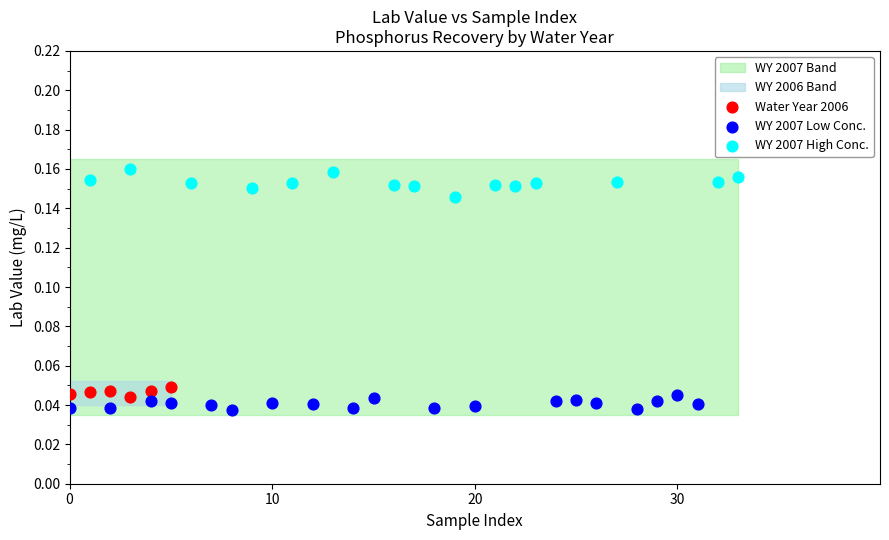

Which series reaches the maximum Y coordinate?

WY 2007 High Conc.